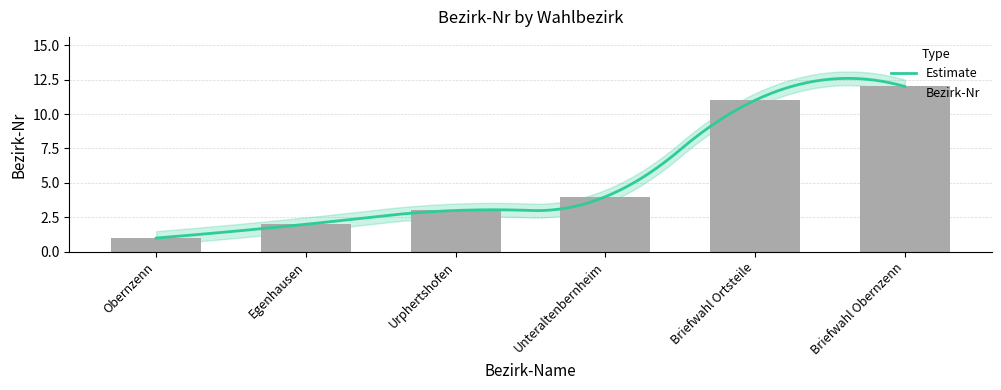

Rank the categories by value from highest to lowest.

Briefwahl Obernzenn, Briefwahl Ortsteile, Unteraltenbernheim, Urphertshofen, Egenhausen, Obernzenn